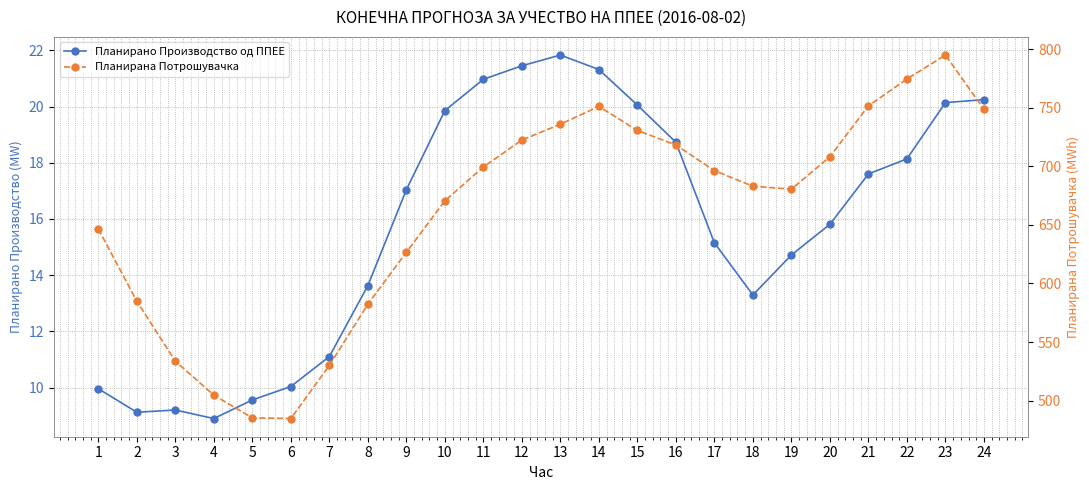

Where is Планирано Производство од ППЕЕ nearest to the value 15?

17